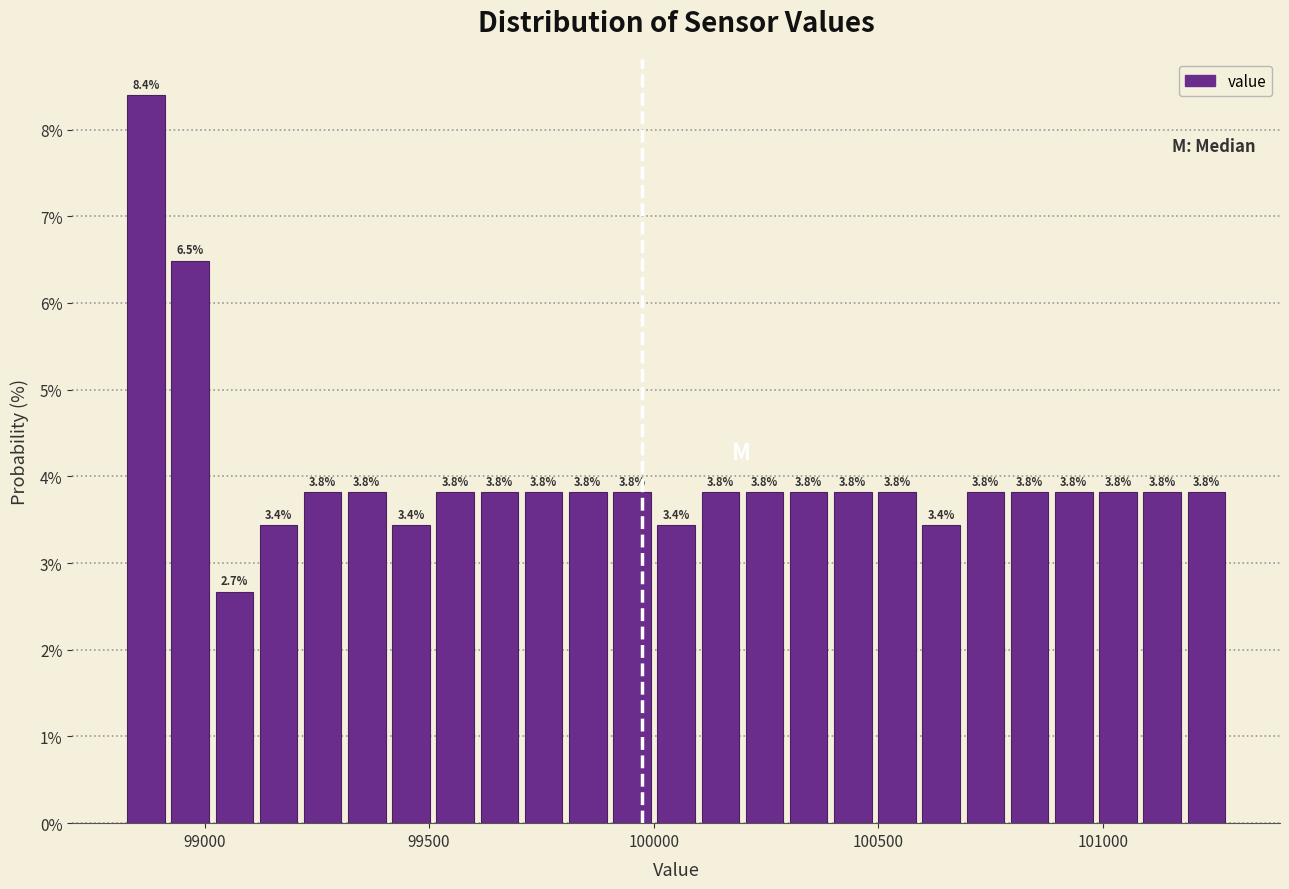

Around what value on the x-axis is the tallest bar? Give the approximate position of its centre, as read against the axis.

98850